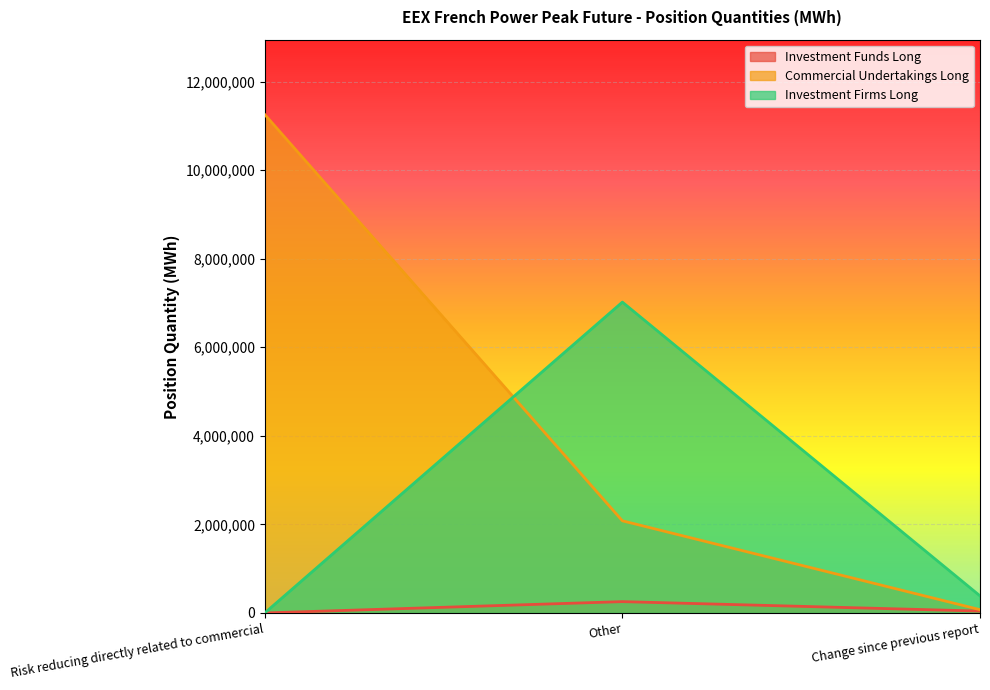

Rank the series by their average value, from lowest to highest.

Investment Funds Long, Investment Firms Long, Commercial Undertakings Long